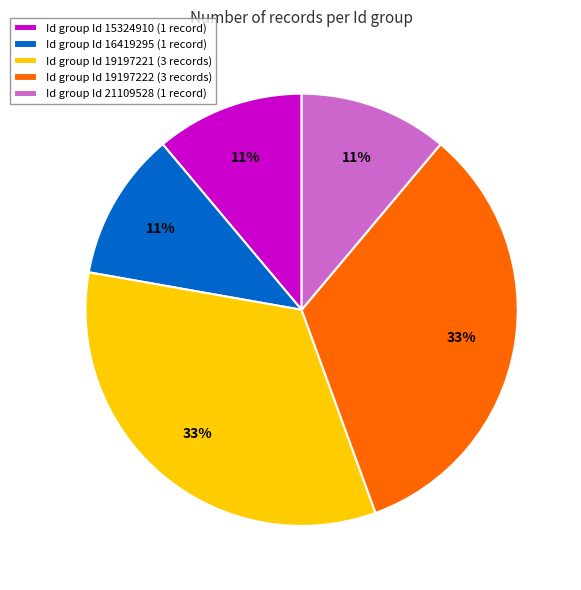

Is there a majority slice in this chart?

No